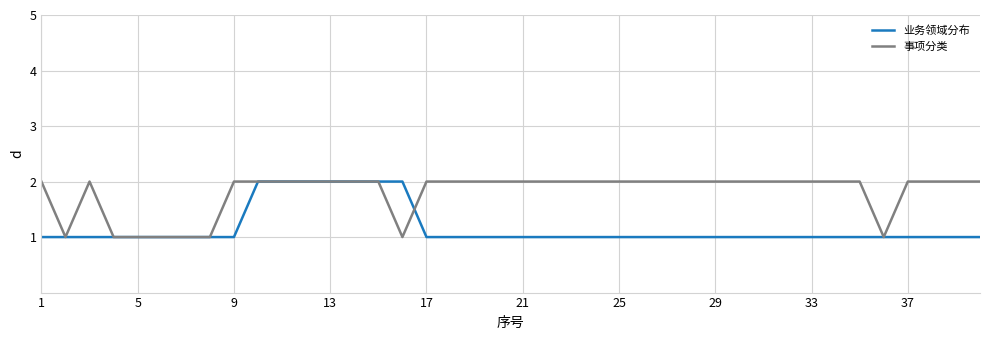

Which series has the largest total across all categories?

事项分类